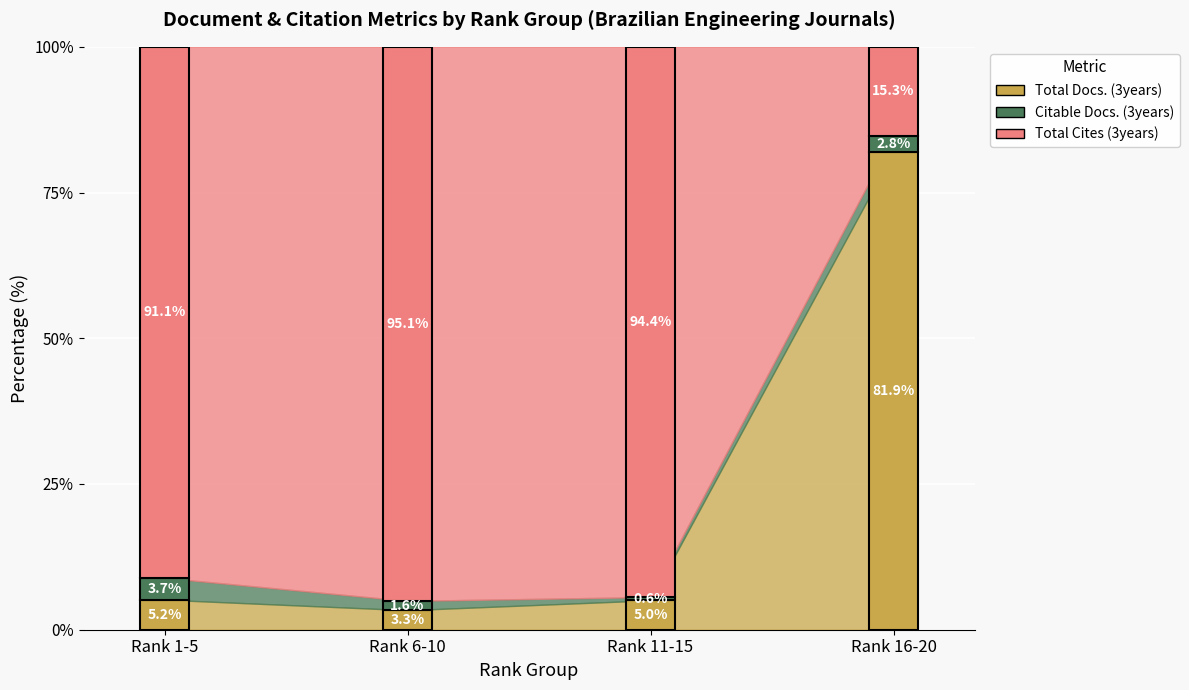

List the series in order of their peak value, lowest first.

Citable Docs. (3years), Total Docs. (3years), Total Cites (3years)